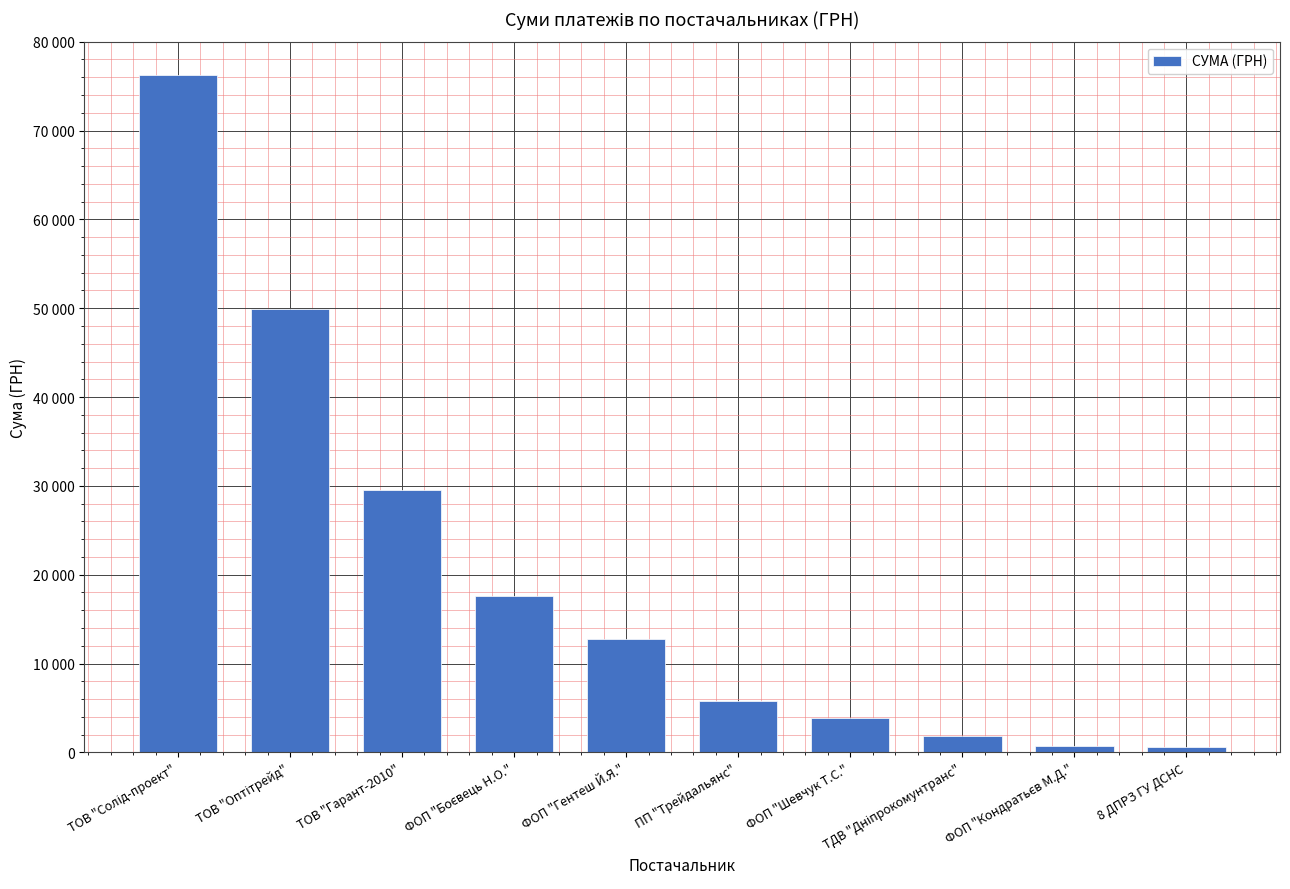

Rank the categories by value from highest to lowest.

ТОВ "Солід-проект", ТОВ "Оптітрейд", ТОВ "Гарант-2010", ФОП "Боєвець Н.О.", ФОП "Гентеш Й.Я.", ПП "Трейдальянс", ФОП "Шевчук Т.С.", ТДВ "Дніпрокомунтранс", ФОП "Кондратьєв М.Д.", 8 ДПРЗ ГУ ДСНС